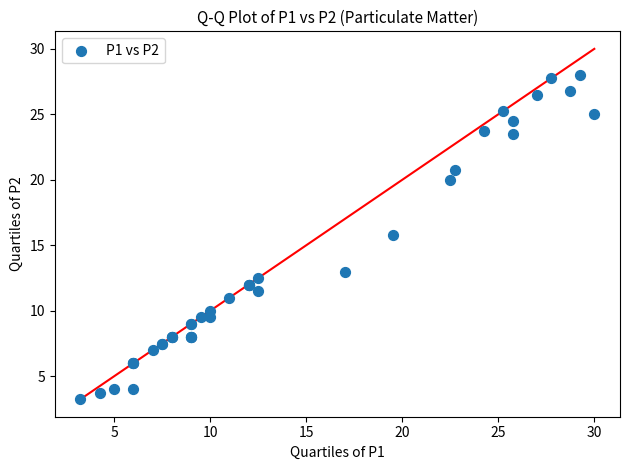

What Y value in the scatter plot is closest to 15?

15.8